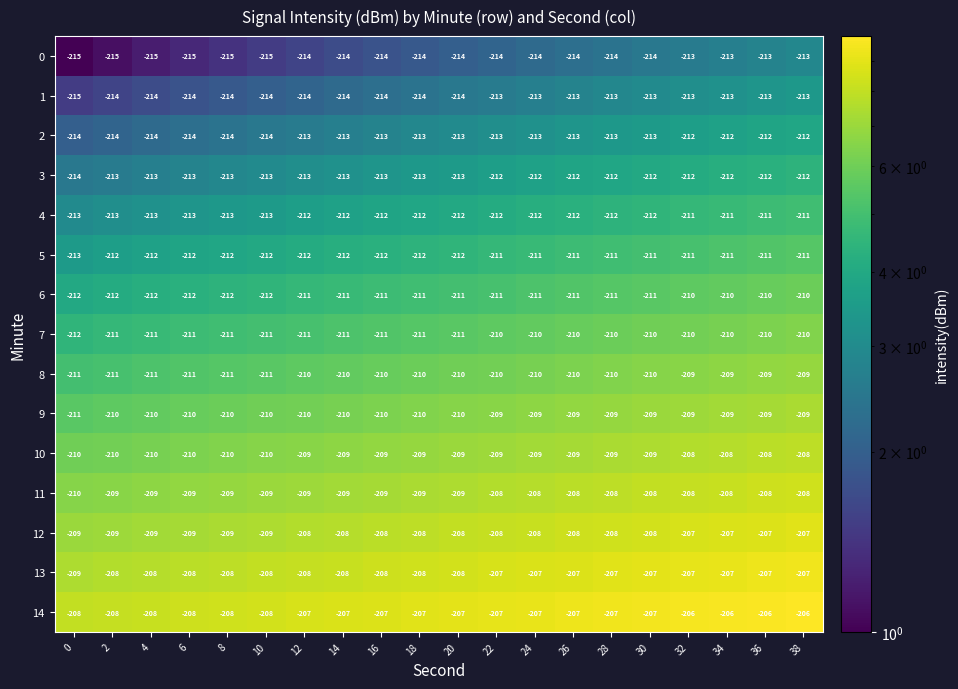

Count the number of data series in this chart.

15